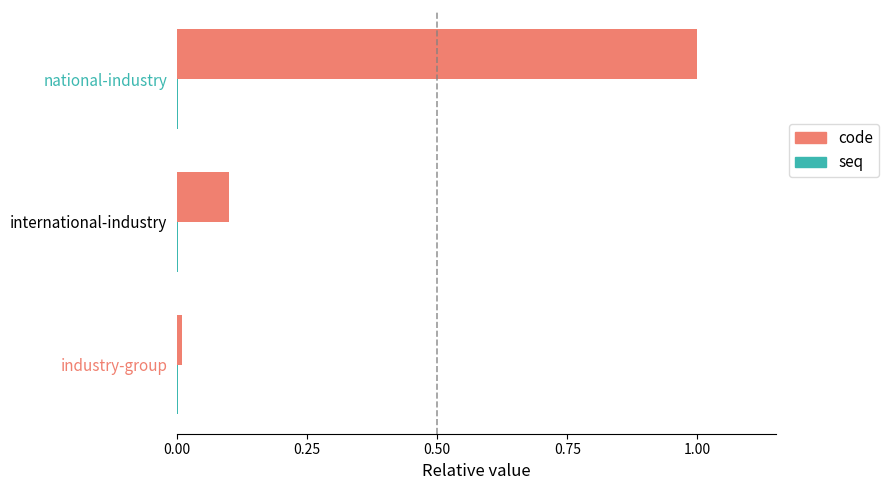

Which series has the largest total across all categories?

code